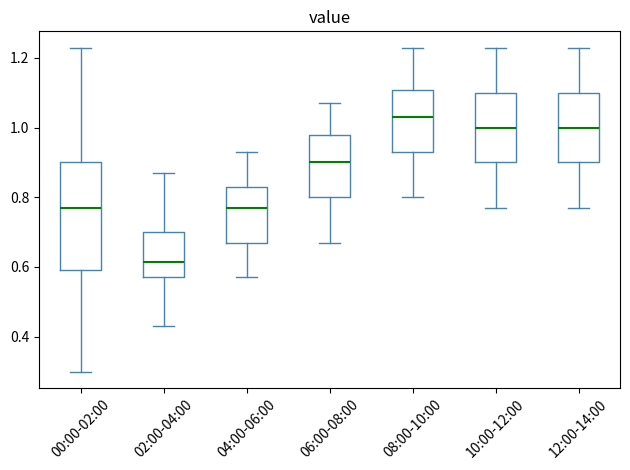

Where does the lower whisker of the box for 02:00-04:00 end on the y-axis? The values are not printed on the chart, so give them approximately, as read against the axis.

0.44